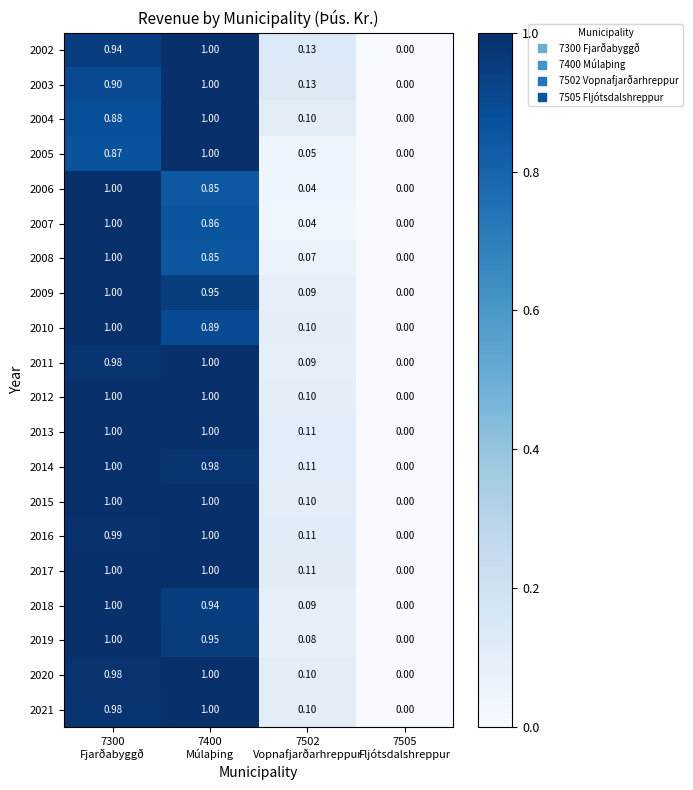

List the series in order of their peak value, highest first.

2018, 2019, 2020, 2021, 2011, 2012, 2013, 2014, 2015, 2016, 2017, 2006, 2007, 2008, 2009, 2010, 2005, 2002, 2003, 2004